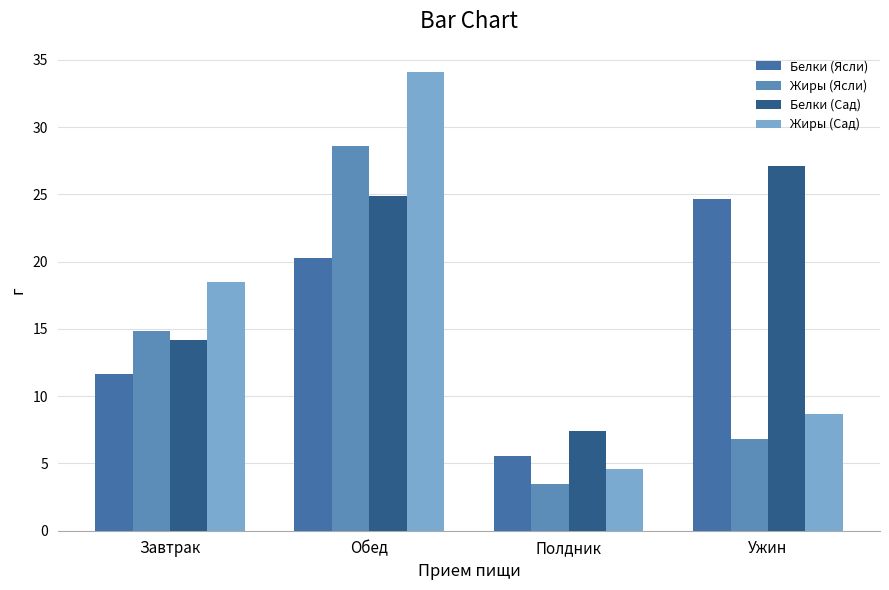

What is the total value across all series at Завтрак?

59.2